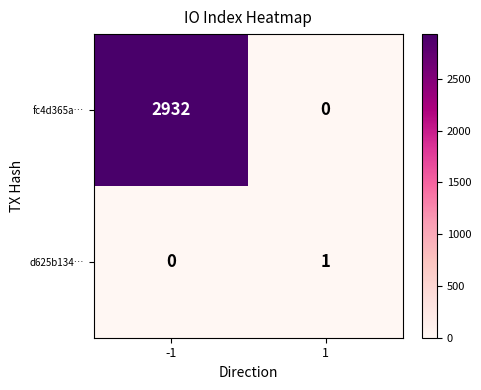

At how many categories does at least one series exceed 140?

1